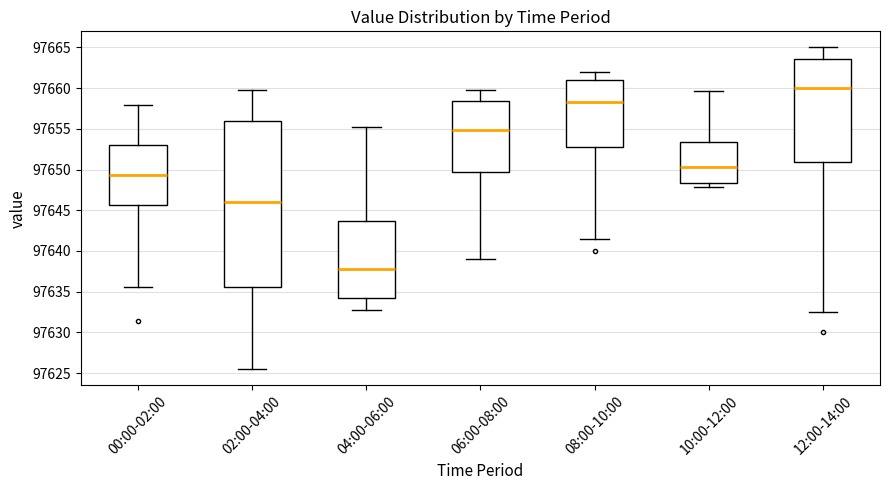

Reading left to right, read every box against the y-axis: the position of its median line, the range the box covers, and the ends of its whiskers. The values are not printed on the chart, so give them approximately, as read against the axis.

00:00-02:00: median 97649.5, box 97645.5 to 97653.0, whiskers 97635.5 to 97658.0
02:00-04:00: median 97646.0, box 97635.5 to 97656.0, whiskers 97625.5 to 97660.0
04:00-06:00: median 97638.0, box 97634.0 to 97643.5, whiskers 97633.0 to 97655.0
06:00-08:00: median 97655.0, box 97649.5 to 97658.5, whiskers 97639.0 to 97660.0
08:00-10:00: median 97658.5, box 97652.5 to 97661.0, whiskers 97641.5 to 97662.0
10:00-12:00: median 97650.5, box 97648.5 to 97653.5, whiskers 97648.0 to 97659.5
12:00-14:00: median 97660.0, box 97651.0 to 97663.5, whiskers 97632.5 to 97665.0